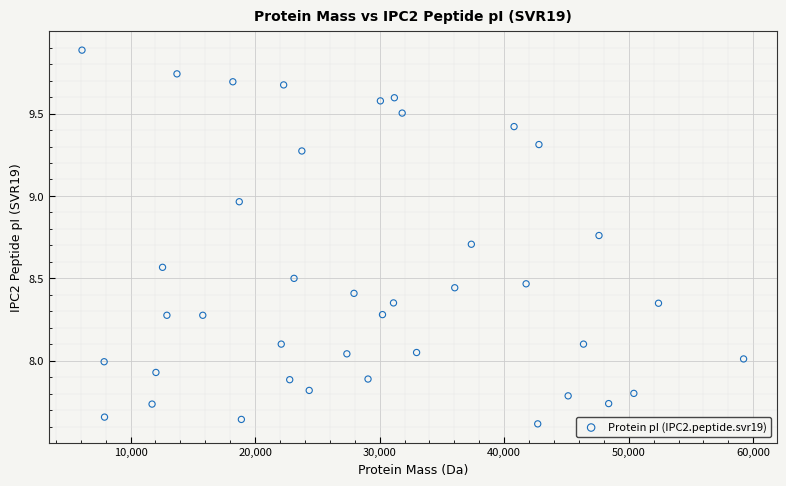

What is the range of Y values (max minus min)?

2.3